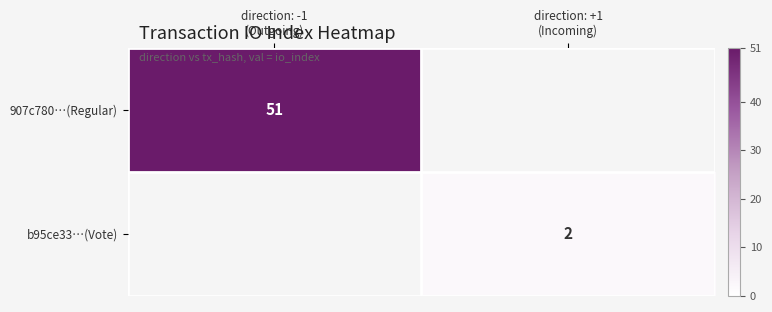

At which label is 907c780…(Regular) closest to 51?

direction: -1 (Outgoing)